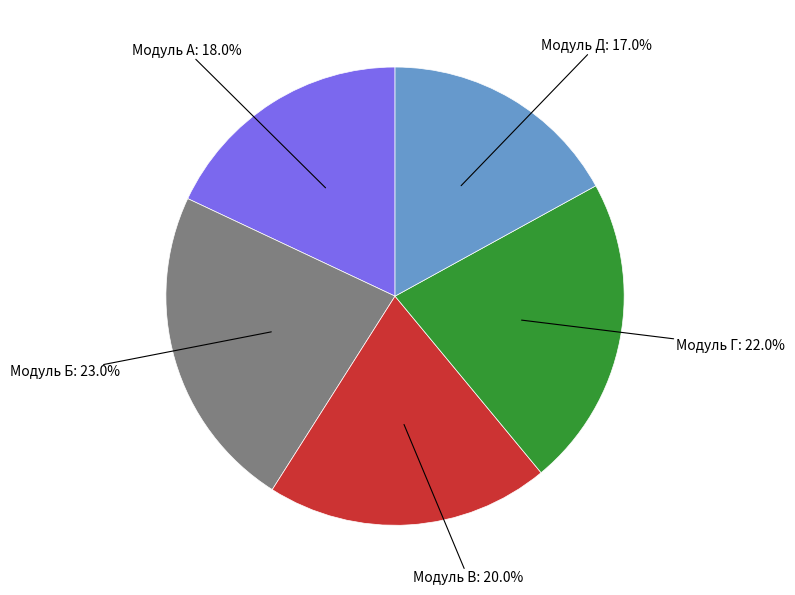

To the nearest percent, what is the difference between the Модуль Д and Модуль Г slice percentages?

5%